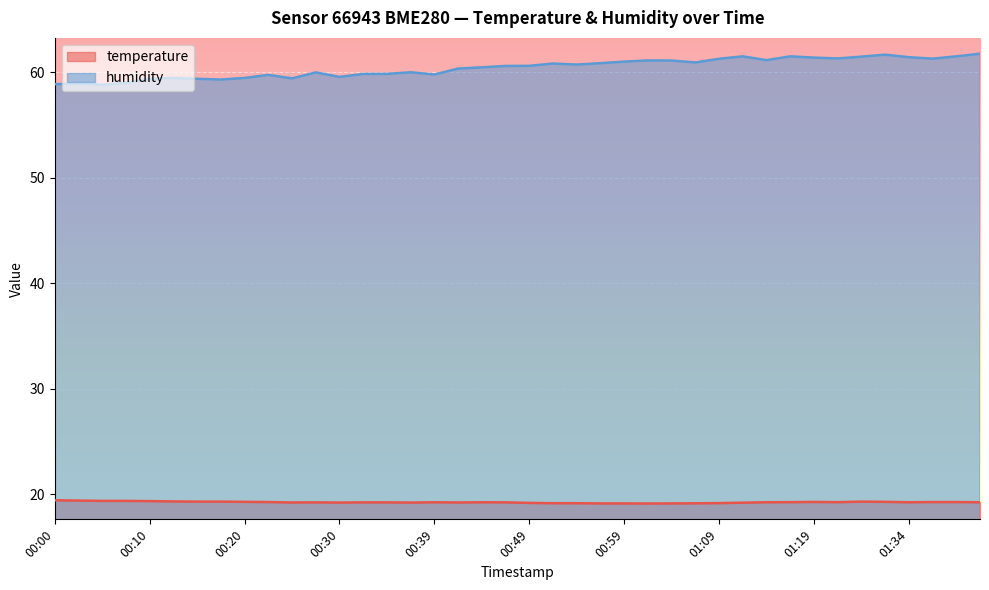

List the labels in order of humidity value, largest first.

01:42, 01:32, 01:11, 01:16, 01:39, 01:29, 01:34, 01:19, 01:27, 01:37, 01:09, 01:14, 01:01, 01:04, 00:59, 01:06, 00:57, 00:52, 00:54, 00:49, 00:47, 00:44, 00:42, 00:37, 00:27, 00:35, 00:32, 00:39, 00:22, 00:30, 00:13, 00:20, 00:25, 00:10, 00:15, 00:17, 00:08, 00:03, 00:00, 00:05